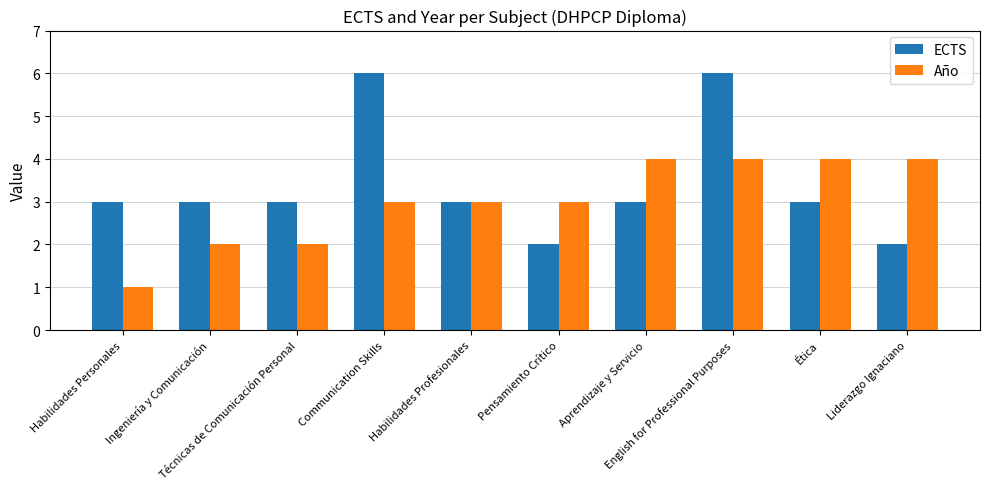

The value of ECTS at Pensamiento Crítico is 1. True or false?

False